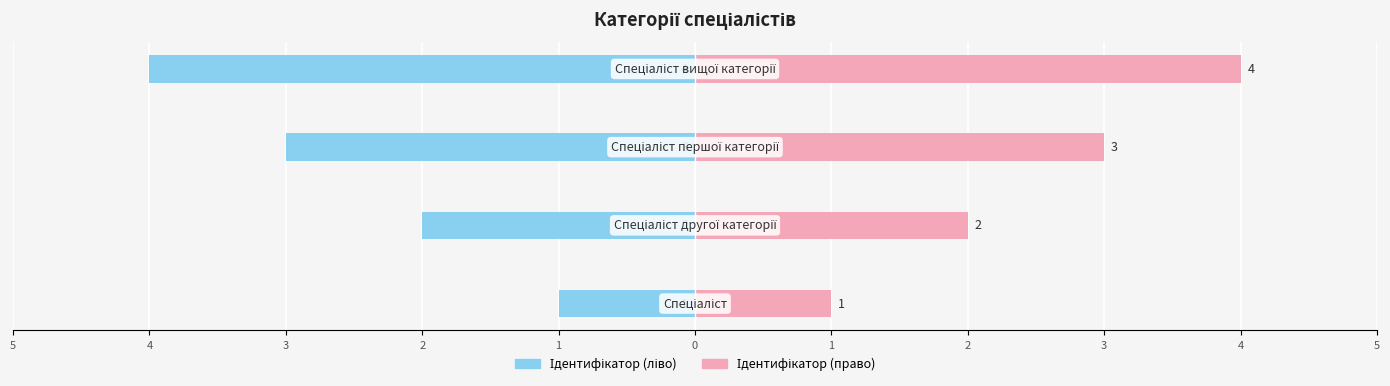

At how many categories does at least one series exceed 0?

4